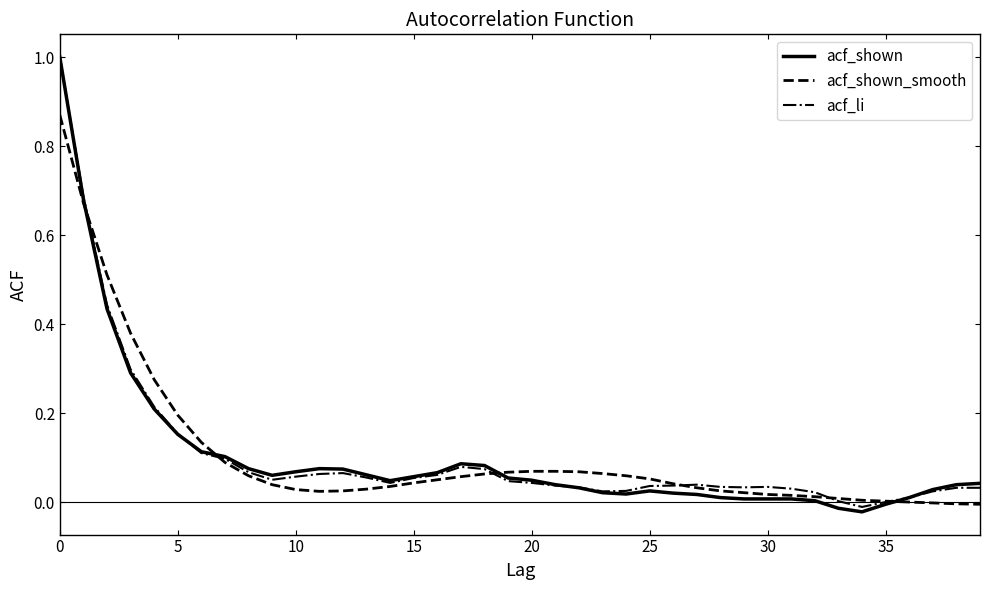

What is the difference between the maximum and second lowest values in the acf_li series?

1.0